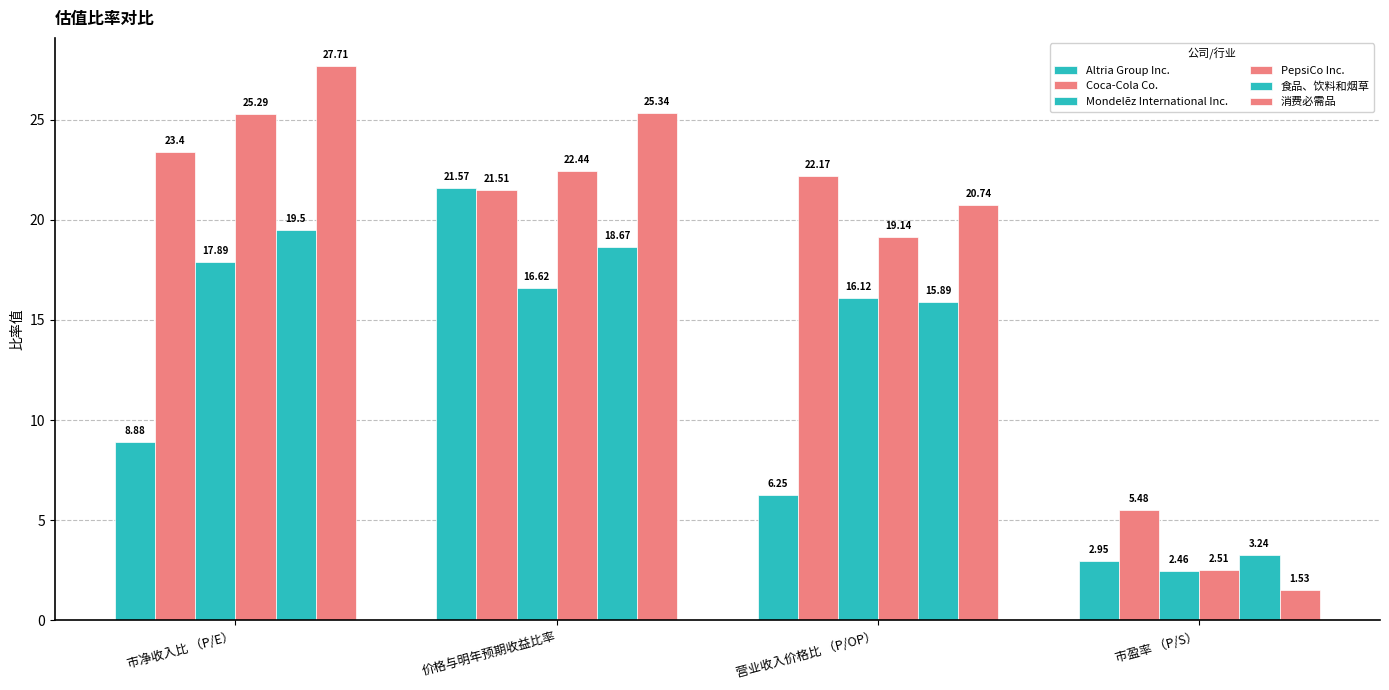

Reading right to left, list all the values displayed in this chart.

Altria Group Inc.: 市盈率 （P/S）=3.0	营业收入价格比 （P/OP）=6.2	价格与明年预期收益比率=21.6	市净收入比 （P/E）=8.9
Coca-Cola Co.: 市盈率 （P/S）=5.5	营业收入价格比 （P/OP）=22.2	价格与明年预期收益比率=21.5	市净收入比 （P/E）=23.4
Mondelēz International Inc.: 市盈率 （P/S）=2.5	营业收入价格比 （P/OP）=16.1	价格与明年预期收益比率=16.6	市净收入比 （P/E）=17.9
PepsiCo Inc.: 市盈率 （P/S）=2.5	营业收入价格比 （P/OP）=19.1	价格与明年预期收益比率=22.4	市净收入比 （P/E）=25.3
食品、饮料和烟草: 市盈率 （P/S）=3.2	营业收入价格比 （P/OP）=15.9	价格与明年预期收益比率=18.7	市净收入比 （P/E）=19.5
消费必需品: 市盈率 （P/S）=1.5	营业收入价格比 （P/OP）=20.7	价格与明年预期收益比率=25.3	市净收入比 （P/E）=27.7